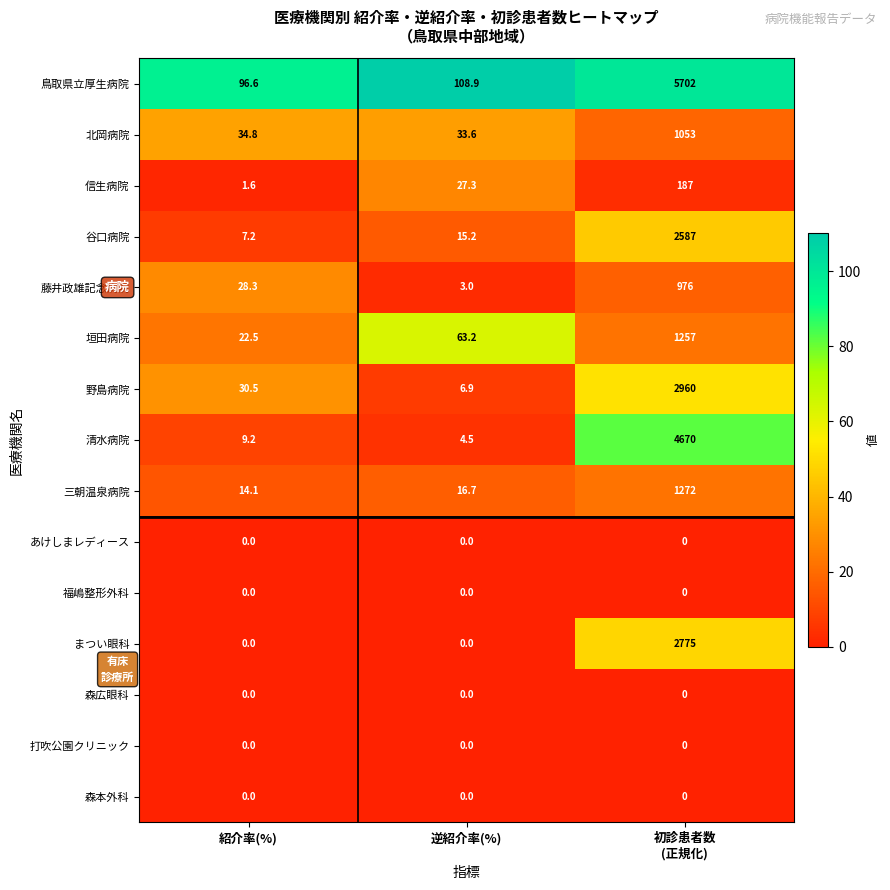

Where does the 清水病院 series first go above 9?

紹介率(%)